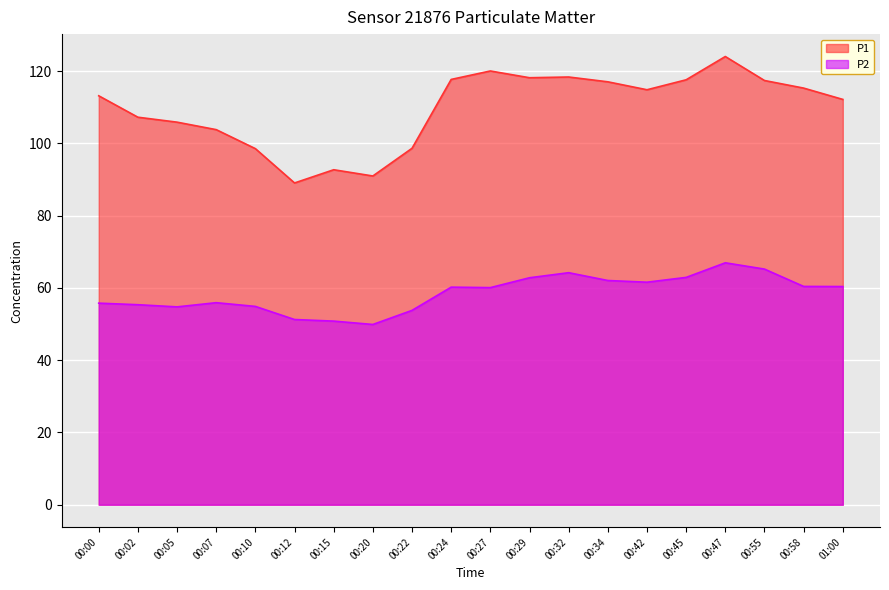

Between 00:47 and 00:55, which series saw the biggest shift?

P1